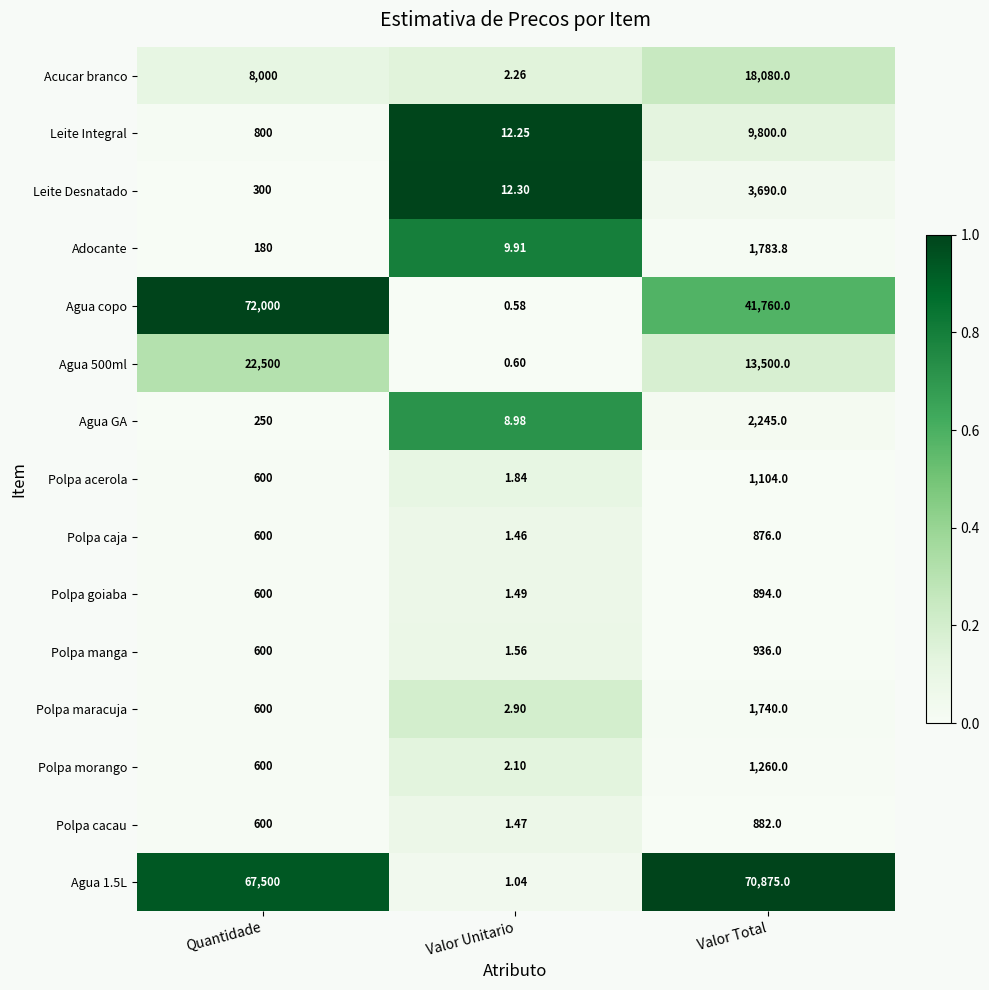

Between Quantidade and Valor Unitario, which series saw the biggest shift?

Agua copo